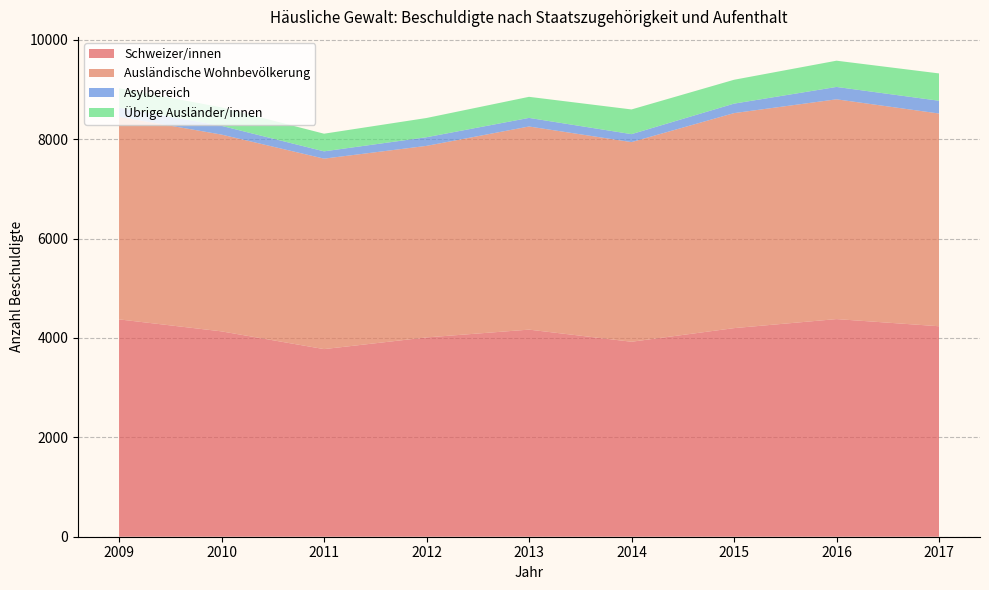

Reading left to right, list all the values displayed in this chart.

Schweizer/innen: 2009=4373	2010=4132	2011=3775	2012=4010	2013=4167	2014=3923	2015=4197	2016=4379	2017=4235
Ausländische Wohnbevölkerung: 2009=4076	2010=3959	2011=3832	2012=3854	2013=4087	2014=4017	2015=4326	2016=4422	2017=4280
Asylbereich: 2009=184	2010=176	2011=147	2012=174	2013=173	2014=160	2015=191	2016=249	2017=257
Übrige Ausländer/innen: 2009=392	2010=372	2011=355	2012=387	2013=424	2014=497	2015=480	2016=528	2017=550